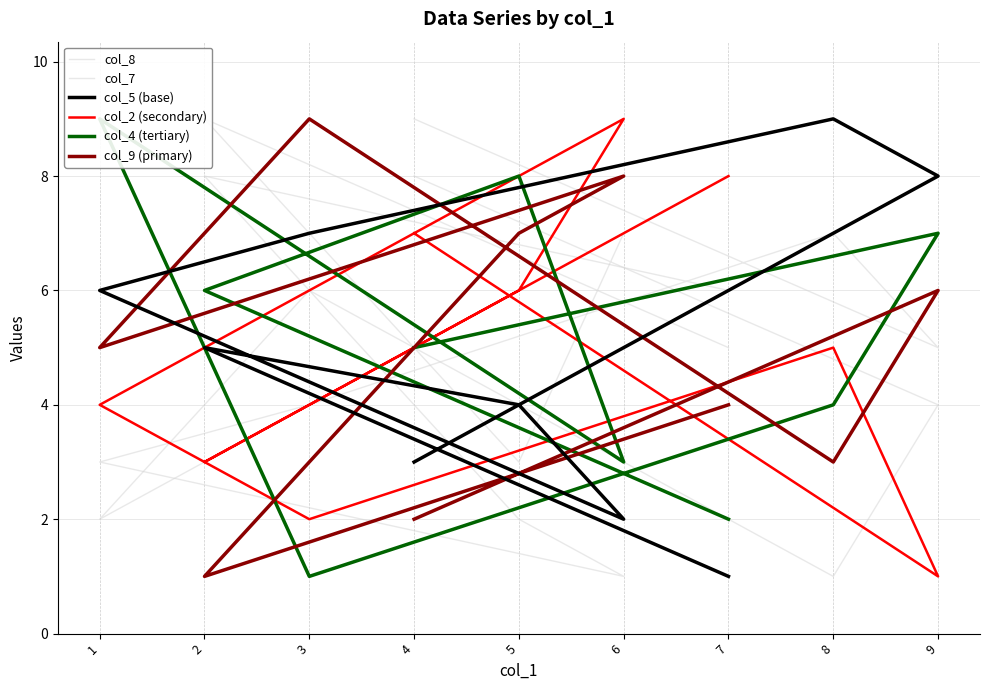

What are all the series names shown in the legend?

col_8, col_7, col_5 (base), col_2 (secondary), col_4 (tertiary), col_9 (primary)